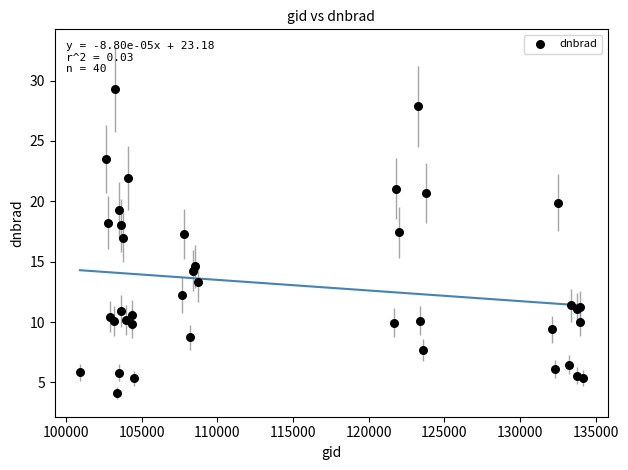

What Y value in the scatter plot is closest to 16?

17.0